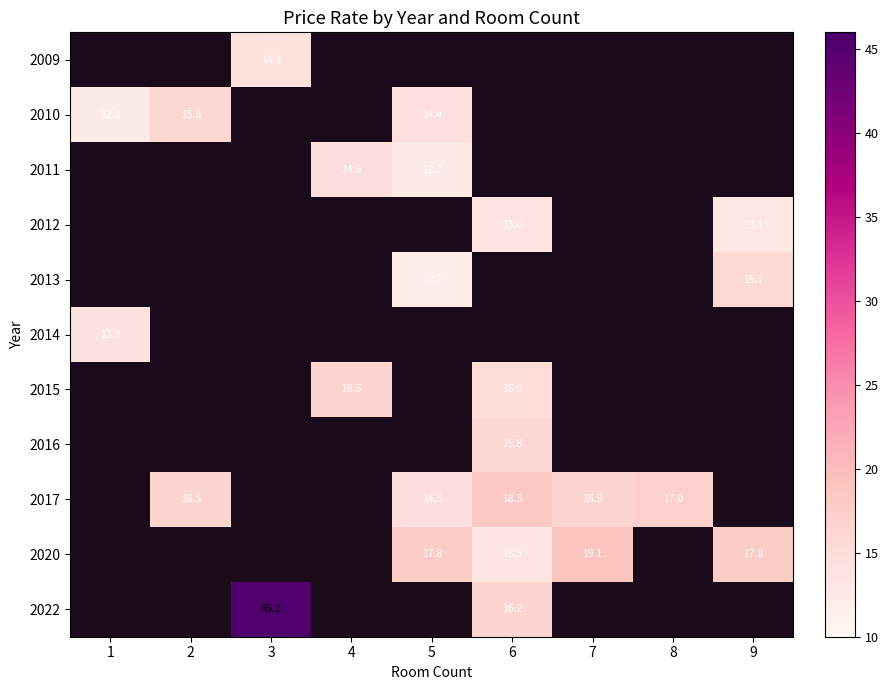

True or false: 2022 has a value of 45.2 at 3.

True